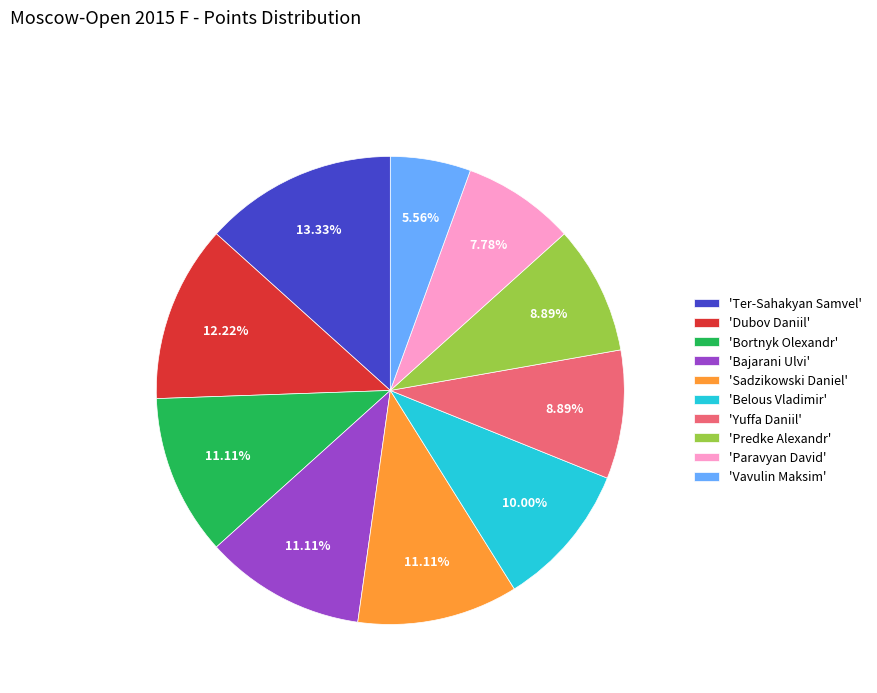

Which slice is the smallest?

'Vavulin Maksim'